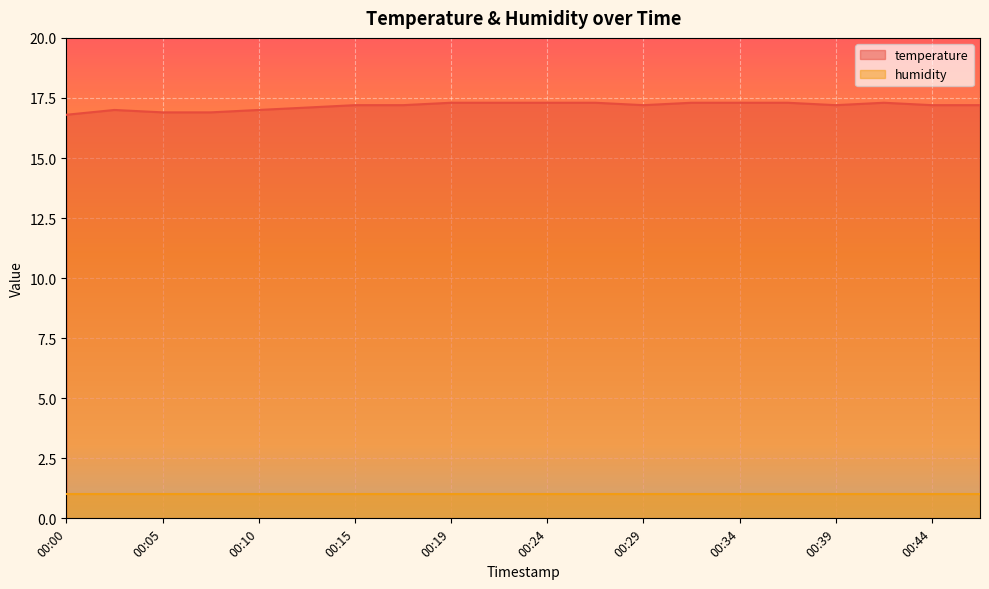

How many lines are shown in the chart?

2